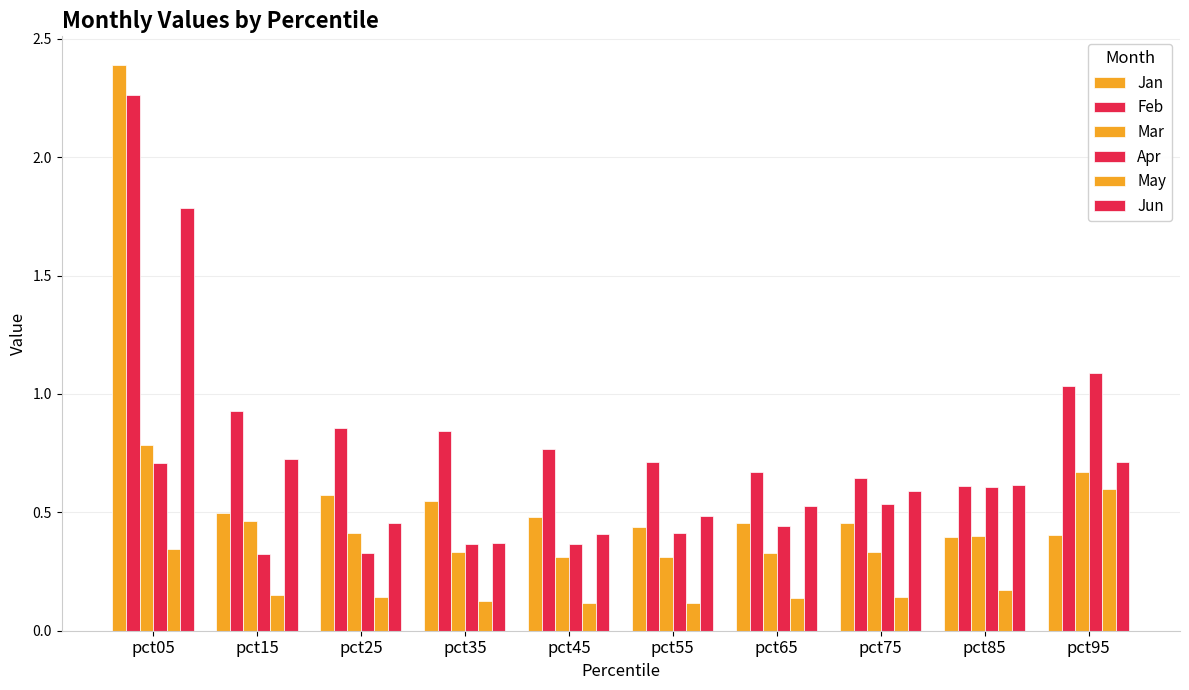

Count the number of categories in the chart.

10